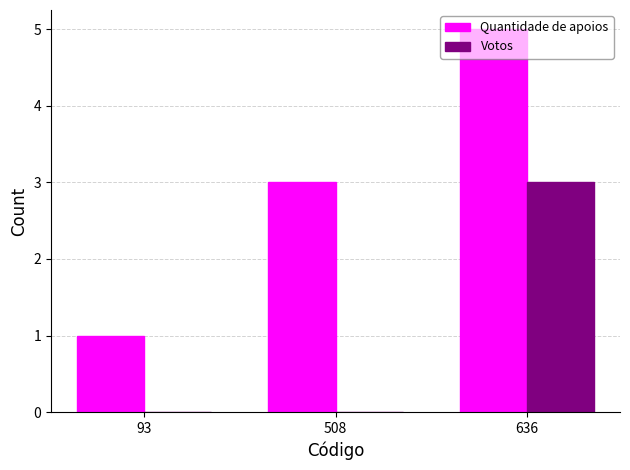

Is the value of Votos at 93 greater than the value of Quantidade de apoios at 93?

No